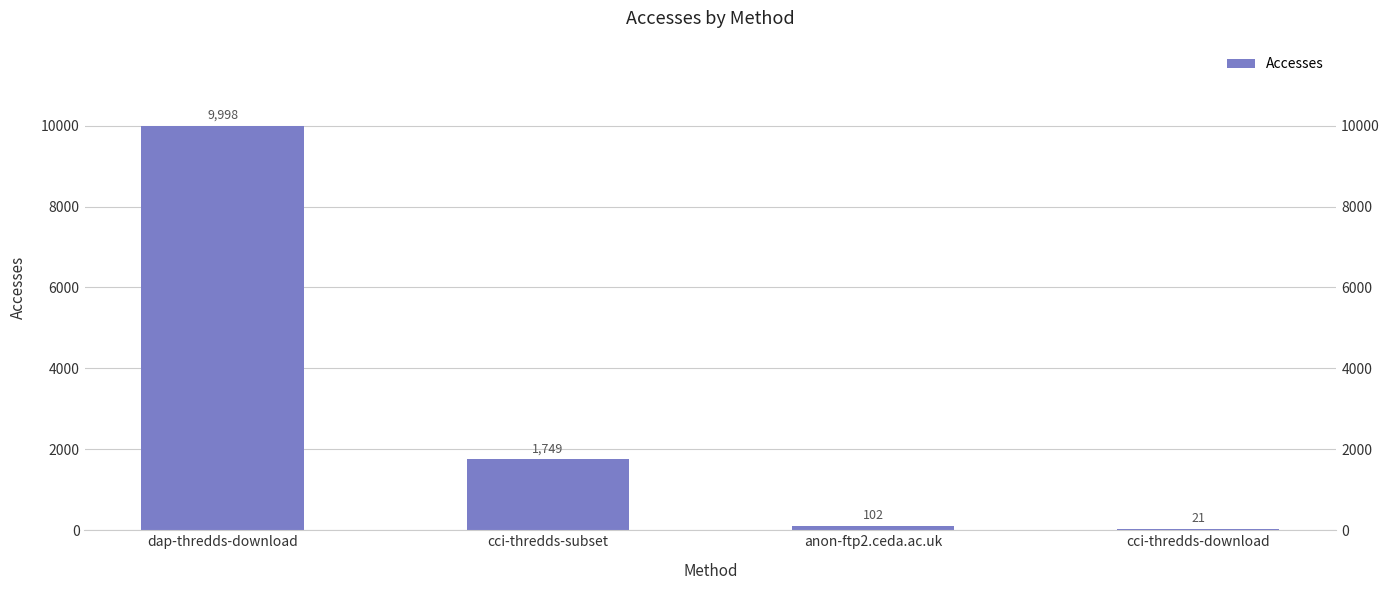

List the labels in order of value, largest first.

dap-thredds-download, cci-thredds-subset, anon-ftp2.ceda.ac.uk, cci-thredds-download